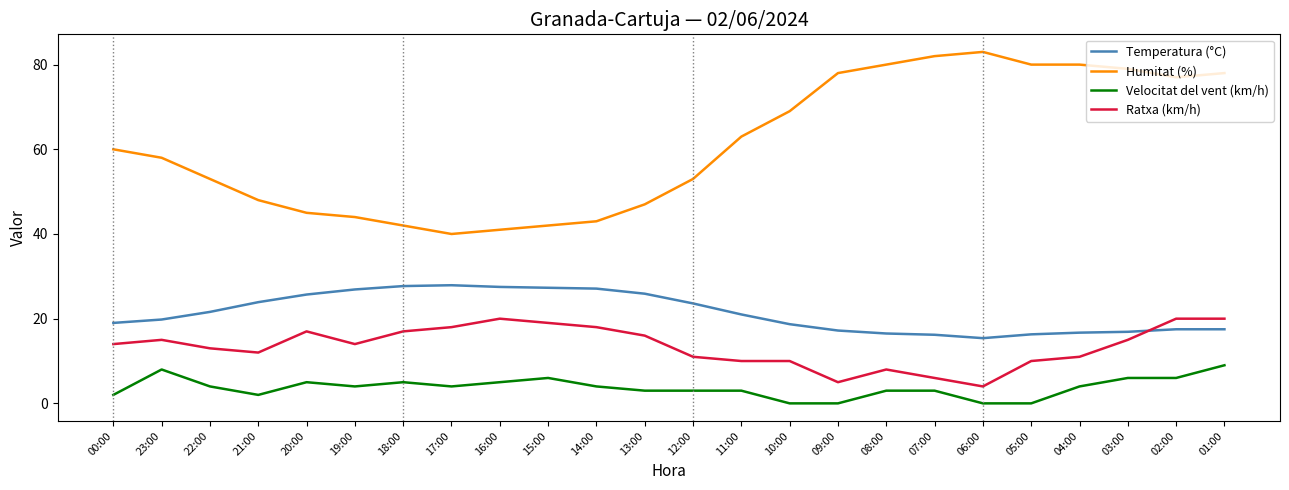

What are all the series names shown in the legend?

Temperatura (°C), Humitat (%), Velocitat del vent (km/h), Ratxa (km/h)